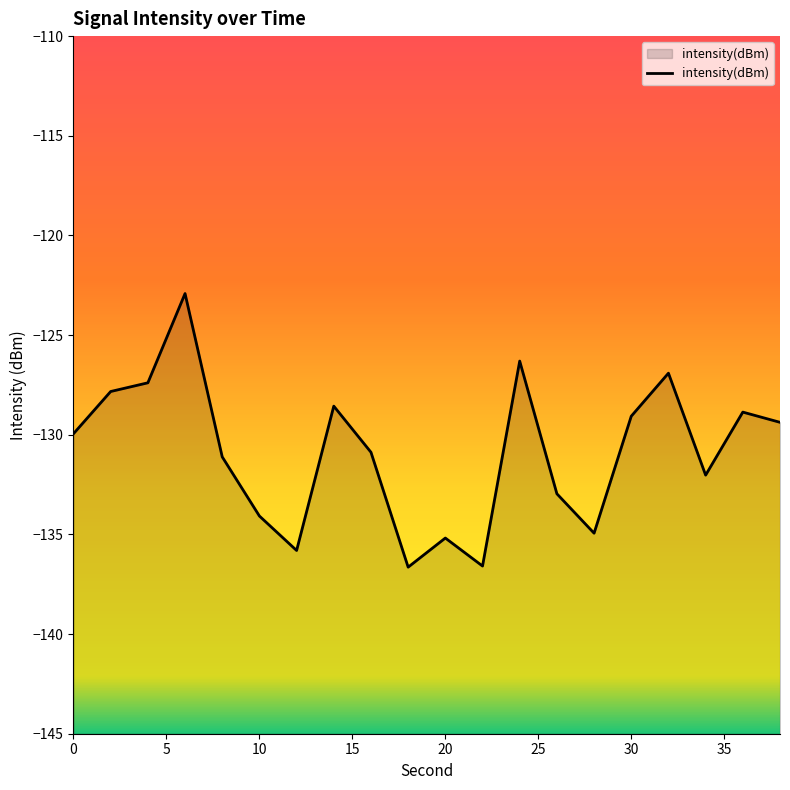

What is the maximum value shown in the chart?

-122.9